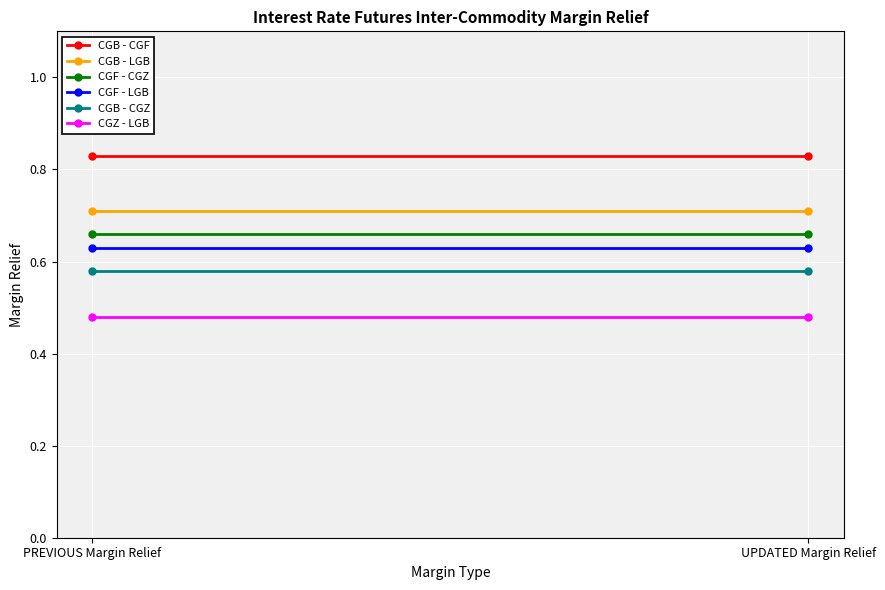

What is the sum of the CGZ - LGB values at PREVIOUS Margin Relief and UPDATED Margin Relief?

1.0